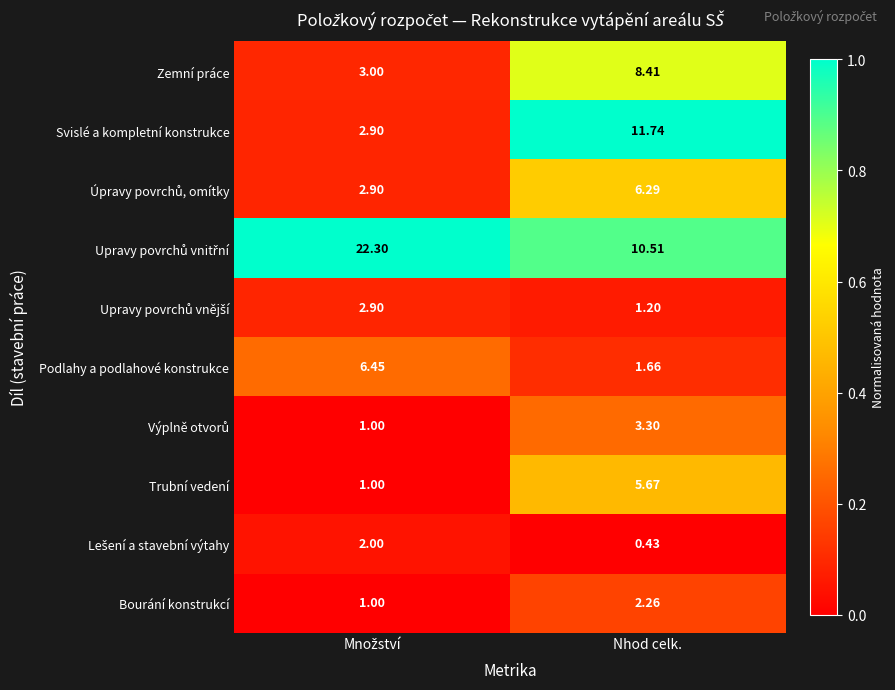

Which category has the lowest value across all series?

Nhod celk.